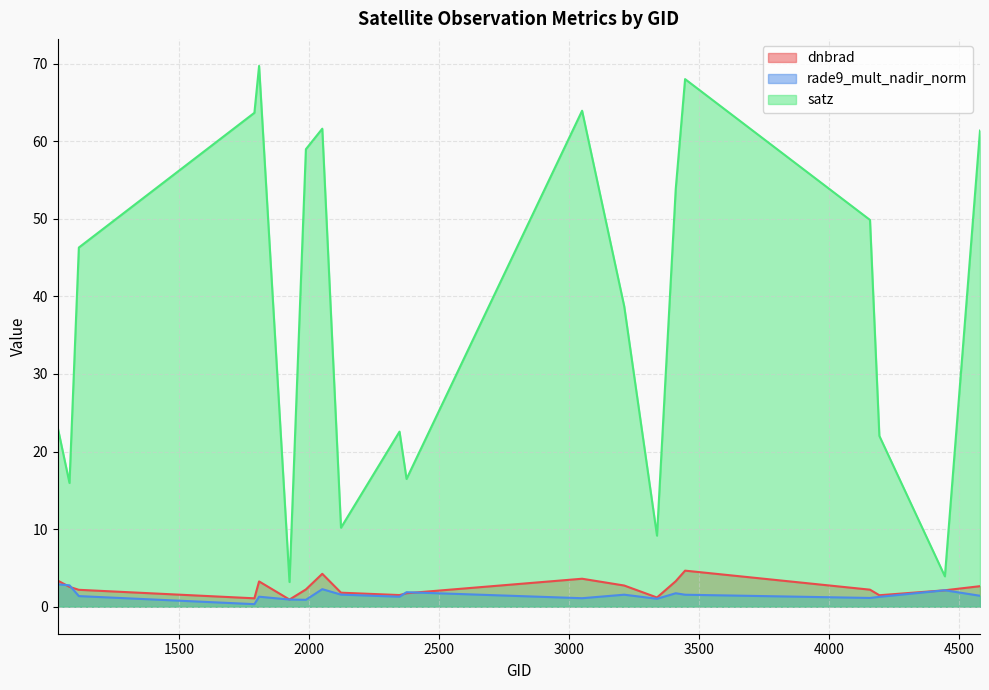

At which label does satz reach its peak?

1808